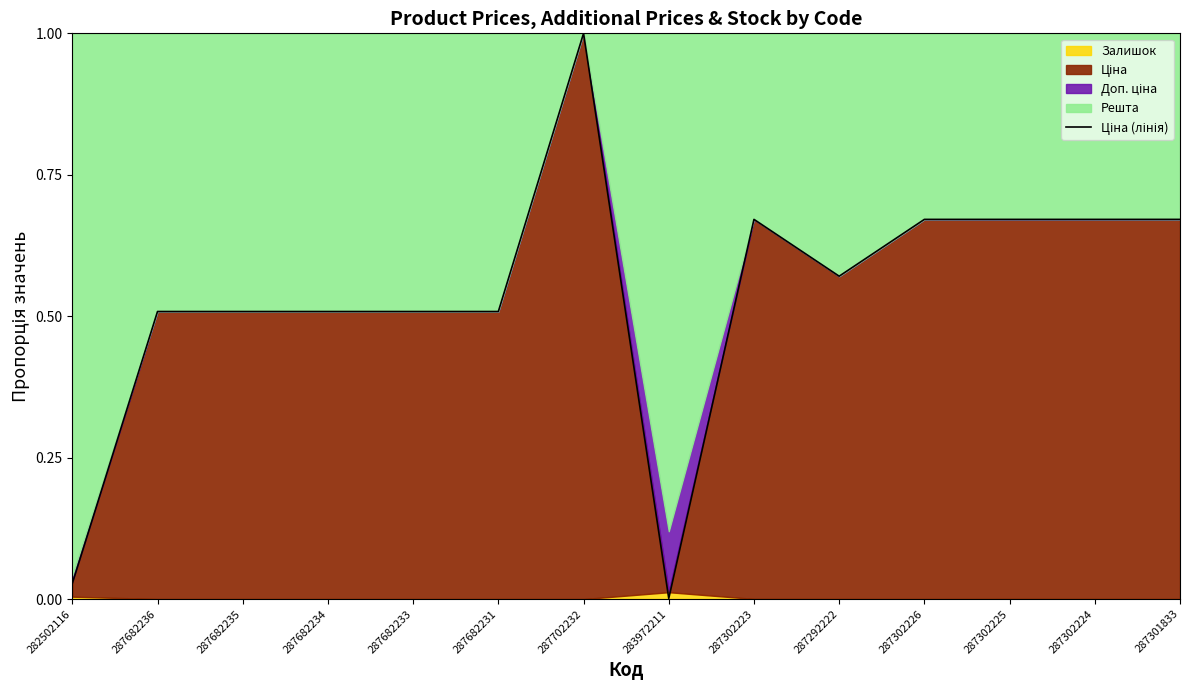

Rank the categories by value from lowest to highest.

283972211, 282502116, 287682236, 287682235, 287682234, 287682233, 287682231, 287292222, 287302223, 287302226, 287302225, 287302224, 287301833, 287702232